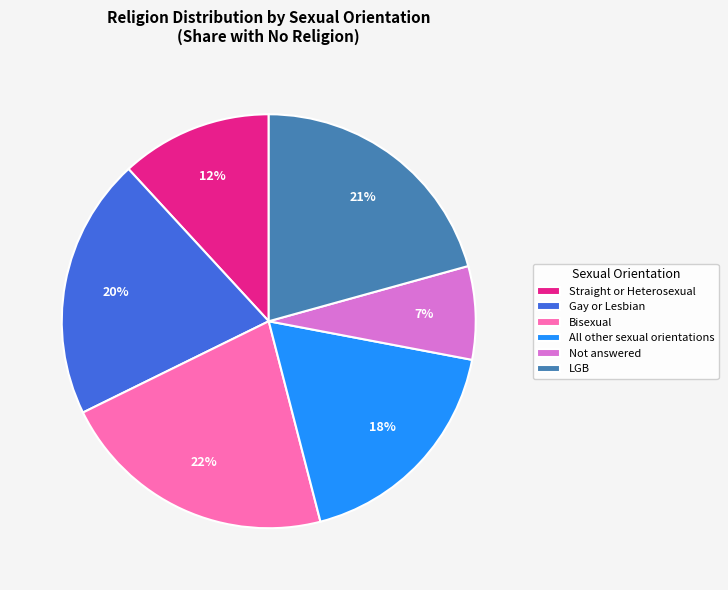

To the nearest percent, what is the average slice percentage?

17%